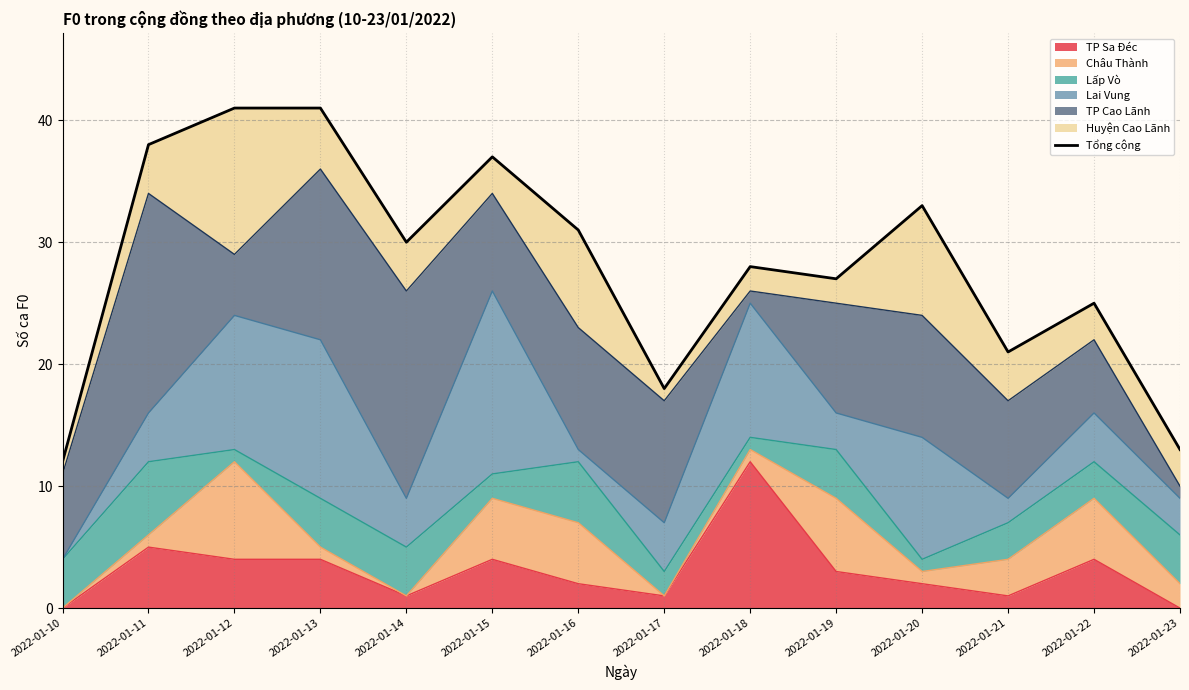

Does the chart have visible grid lines?

Yes